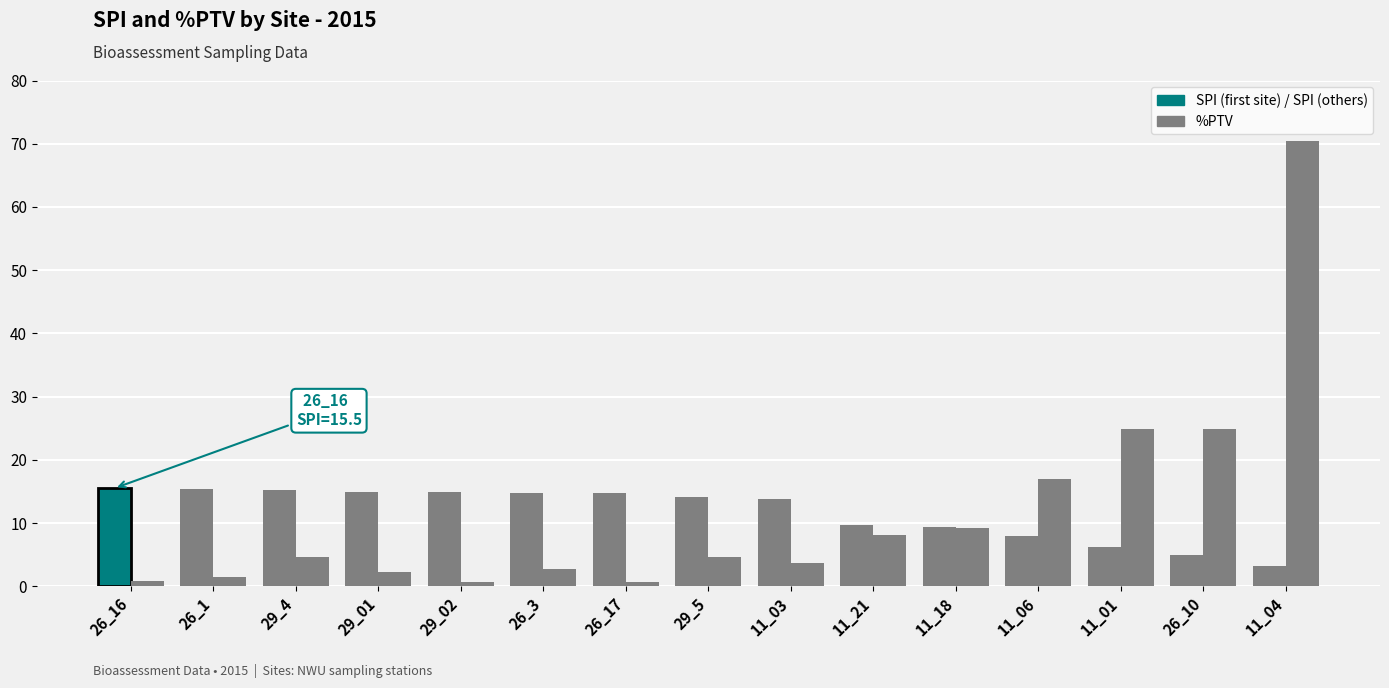

Count the number of data series in this chart.

2